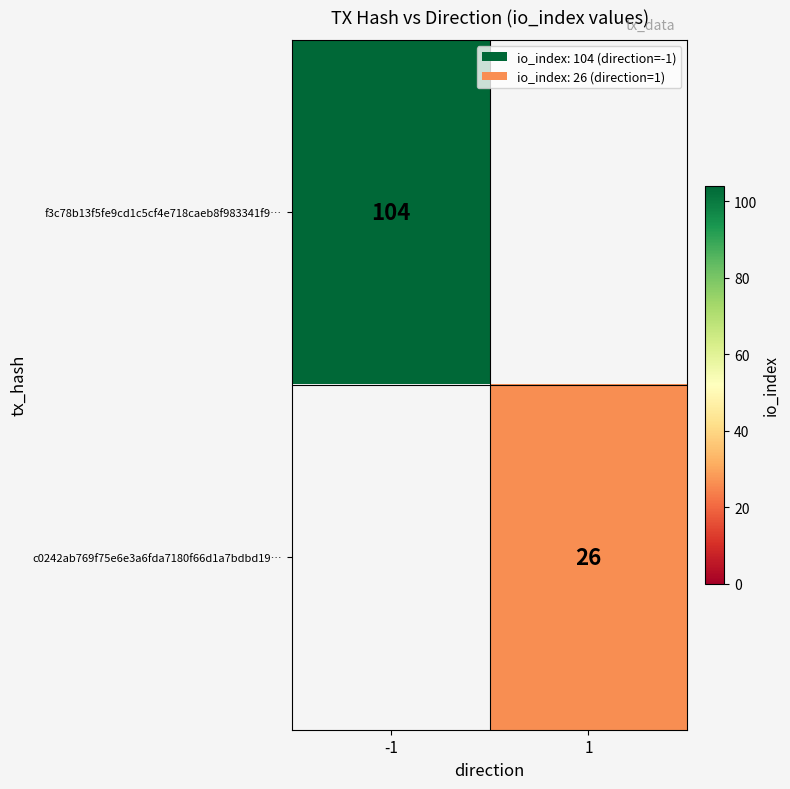

What is the maximum value shown in the chart?

104